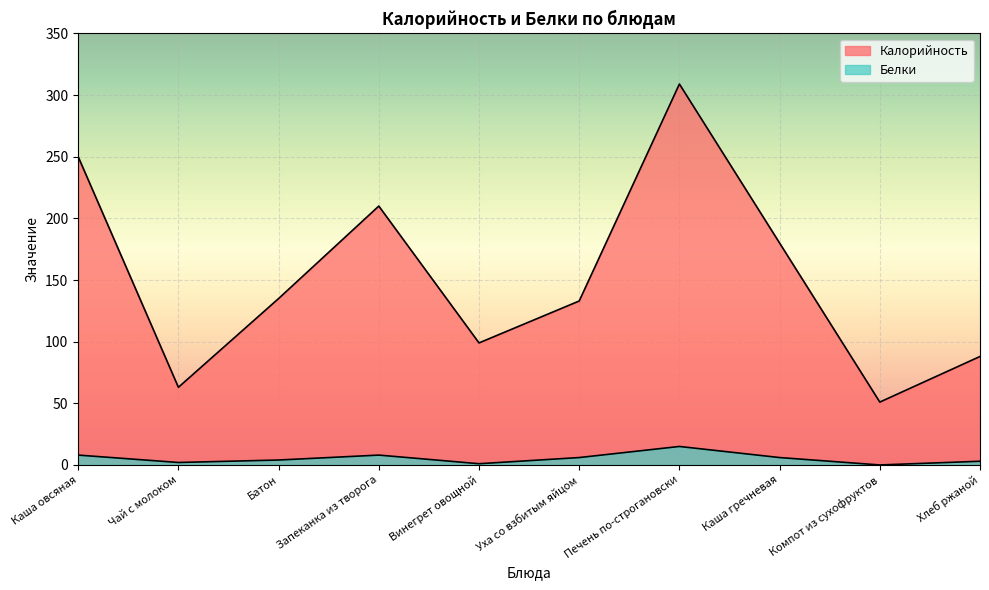

List the labels in order of Белки value, smallest first.

Компот из сухофруктов, Винегрет овощной, Чай с молоком, Хлеб ржаной, Батон, Уха со взбитым яйцом, Каша гречневая, Каша овсяная, Запеканка из творога, Печень по-строгановски